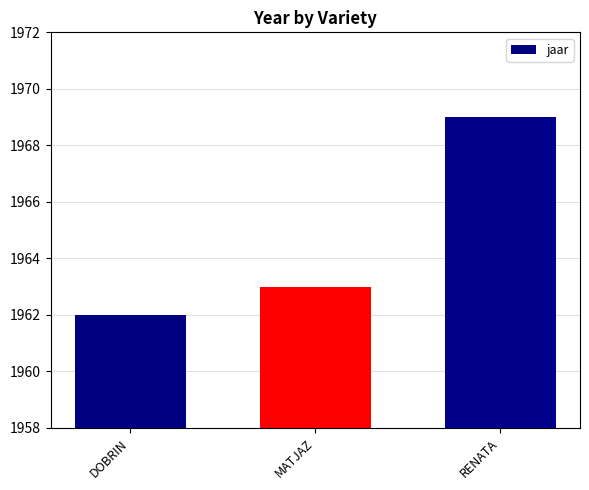

True or false: the data shows 1962 at DOBRIN.

True